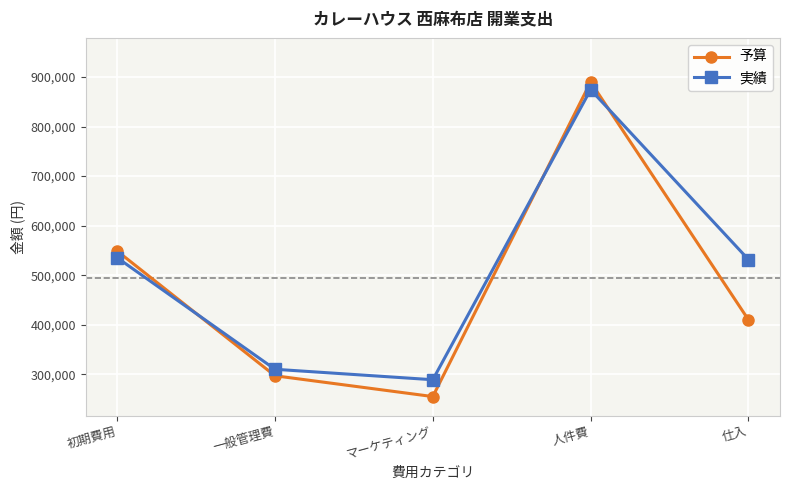

How many lines are shown in the chart?

2